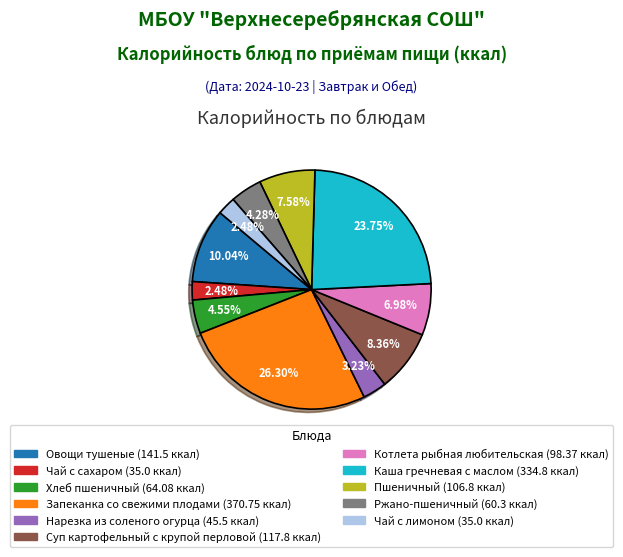

True or false: Пшеничный accounts for 18% of the total.

False